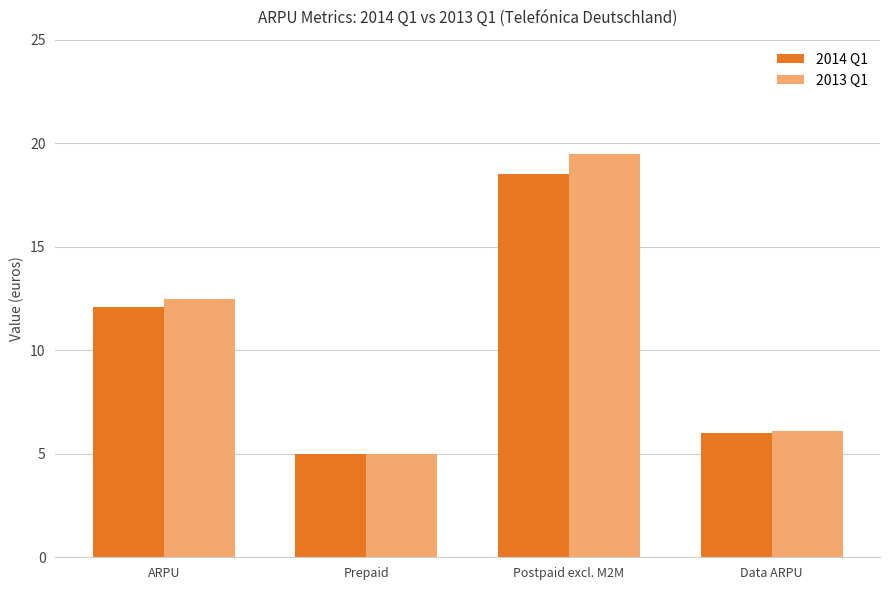

Reading right to left, transcribe all the data shown in this chart.

2014 Q1: 6.0	18.5	5.0	12.1
2013 Q1: 6.1	19.5	5.0	12.5